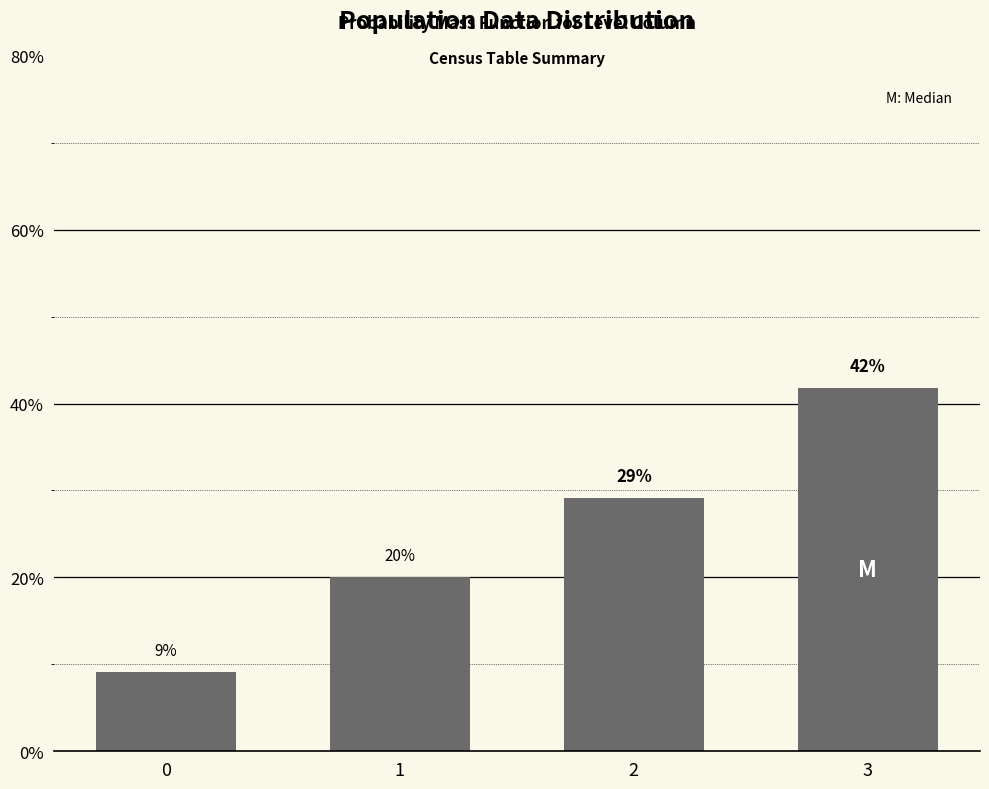

The chart shows a value of 34.2 at 1. True or false?

False